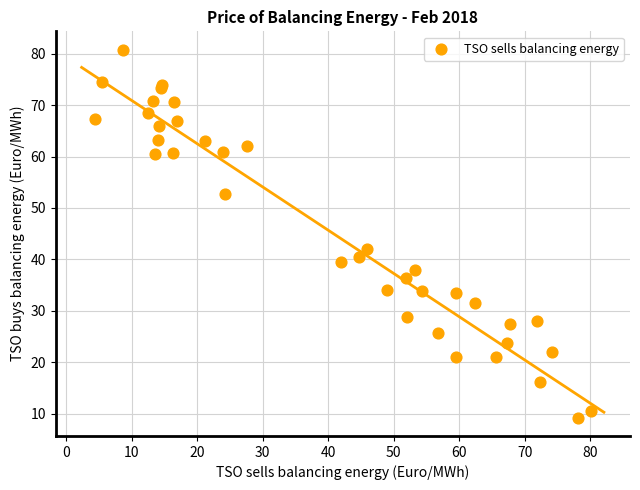

What Y value in the scatter plot is closest to 45?

42.1